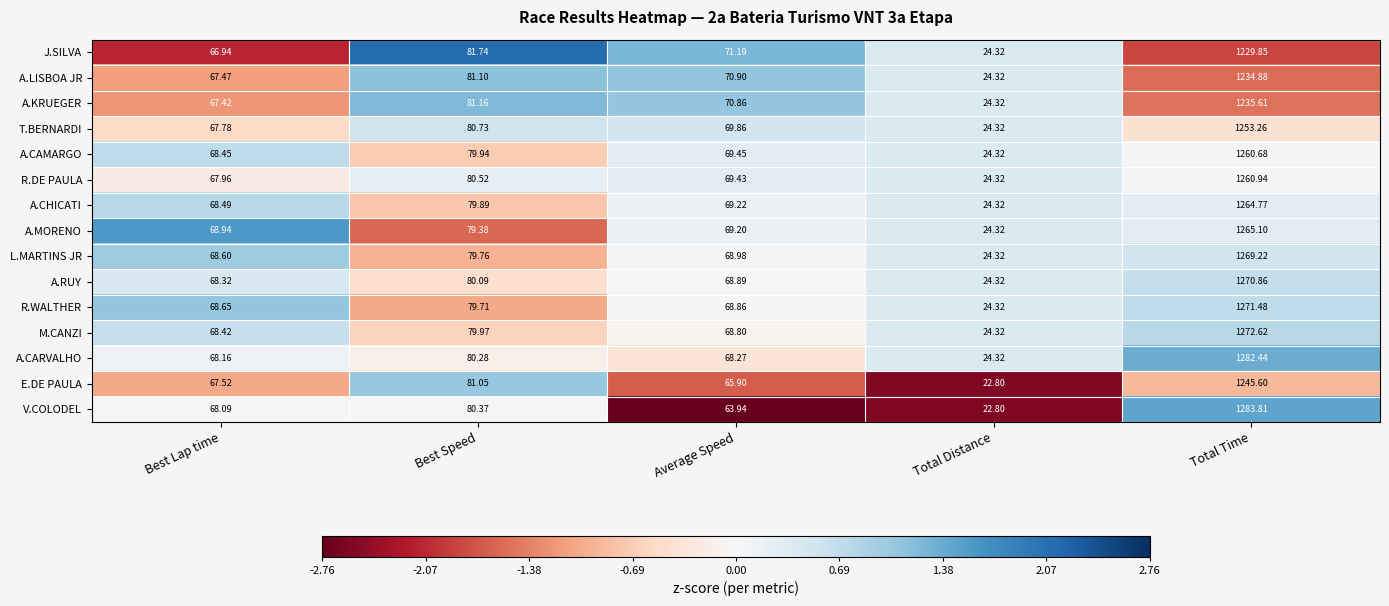

How many series are shown in this chart?

15